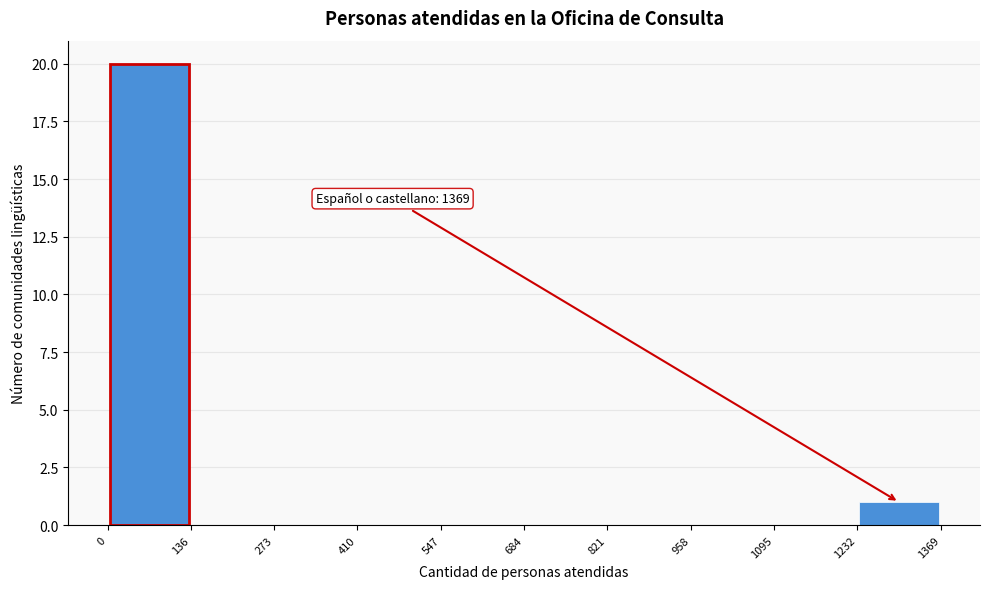

Over which range of the x-axis is the bar tallest?

0 to 136